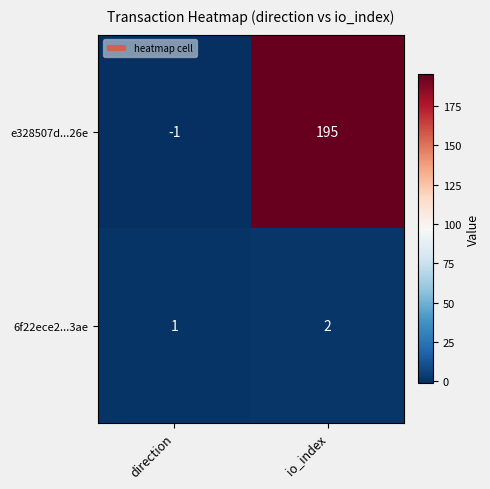

What is the maximum value shown in the chart?

195